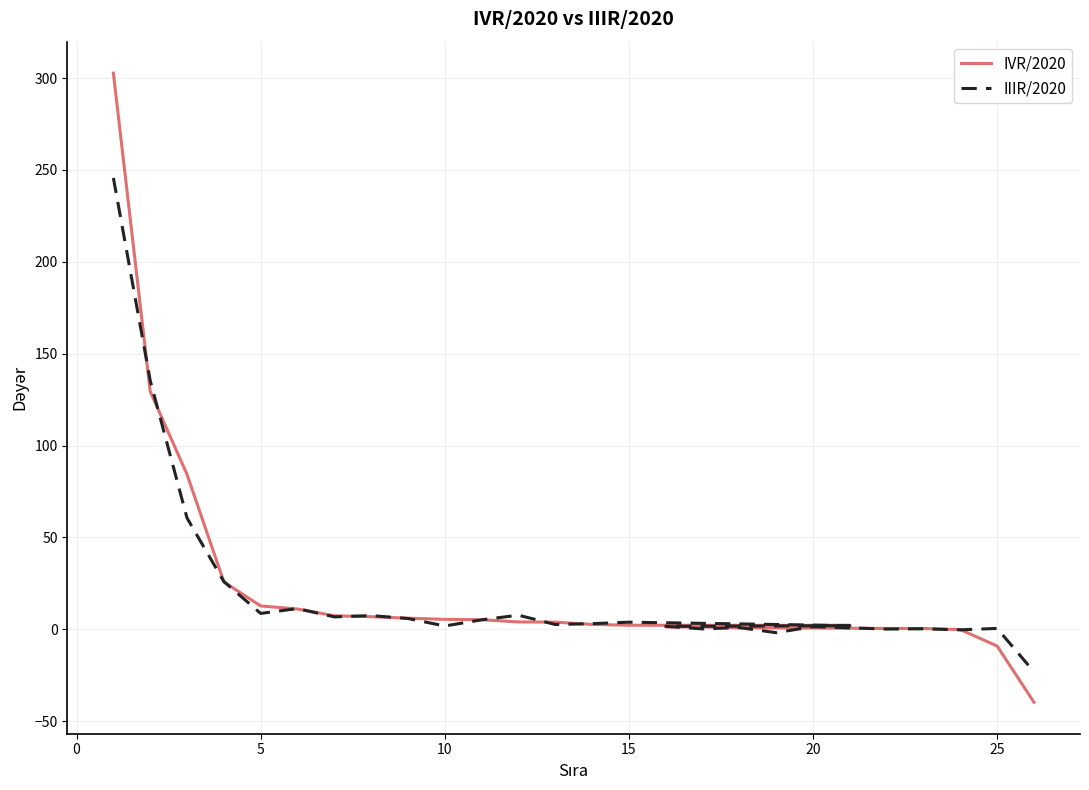

Rank the series by their average value, from lowest to highest.

IIIR/2020, IVR/2020